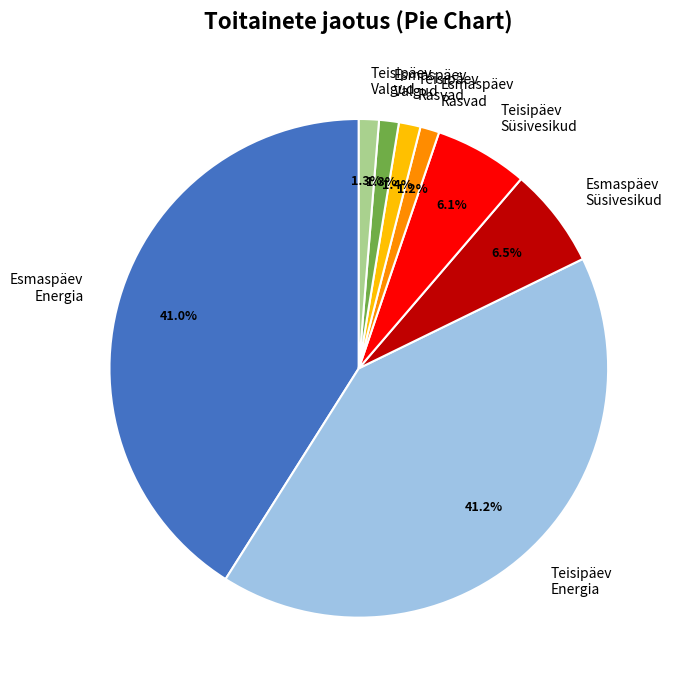

Between Esmaspäev Rasvad and Teisipäev Süsivesikud, which is larger?

Teisipäev Süsivesikud